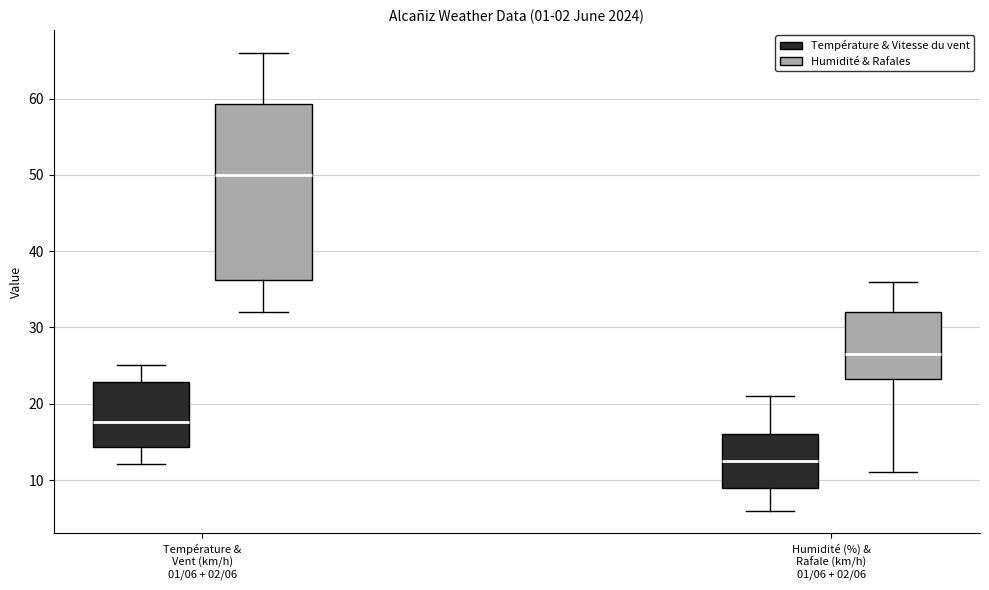

Reading left to right, read every box against the y-axis: the position of its median line, the range the box covers, and the ends of its whiskers. The values are not printed on the chart, so give them approximately, as read against the axis.

Température & Vent (km/h) 01/06 + 02/06 (Température & Vitesse du vent): median 18, box 14 to 23, whiskers 12 to 25
Température & Vent (km/h) 01/06 + 02/06 (Humidité & Rafales): median 50, box 36 to 59, whiskers 32 to 66
Humidité (%) & Rafale (km/h) 01/06 + 02/06 (Température & Vitesse du vent): median 13, box 9 to 16, whiskers 6 to 21
Humidité (%) & Rafale (km/h) 01/06 + 02/06 (Humidité & Rafales): median 27, box 23 to 32, whiskers 11 to 36